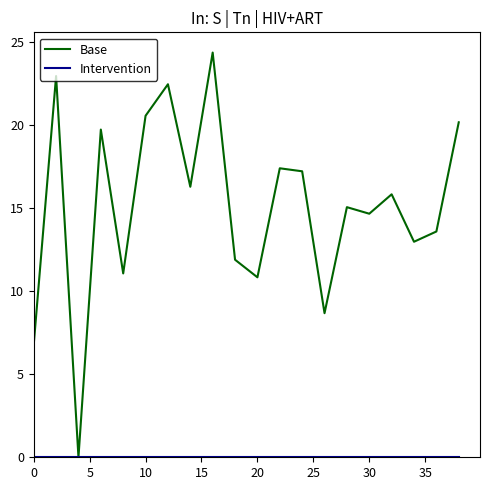

Which series has the largest total across all categories?

Base